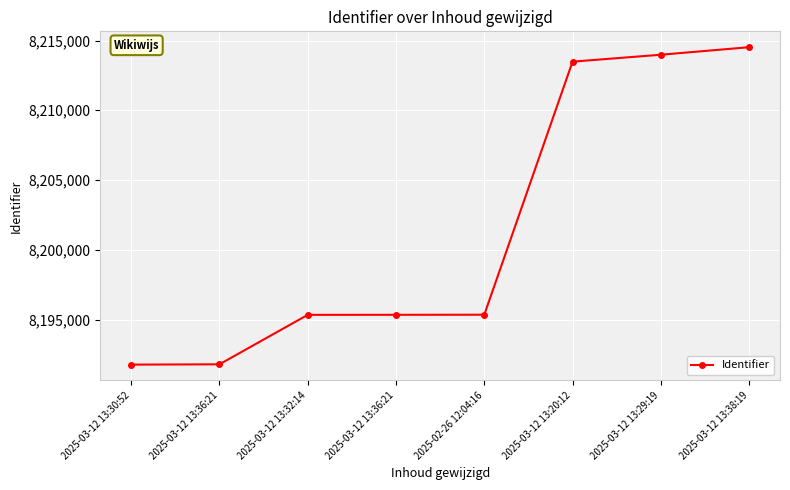

Which has a higher value, 2025-03-12 13:32:14 or 2025-03-12 13:38:19?

2025-03-12 13:38:19